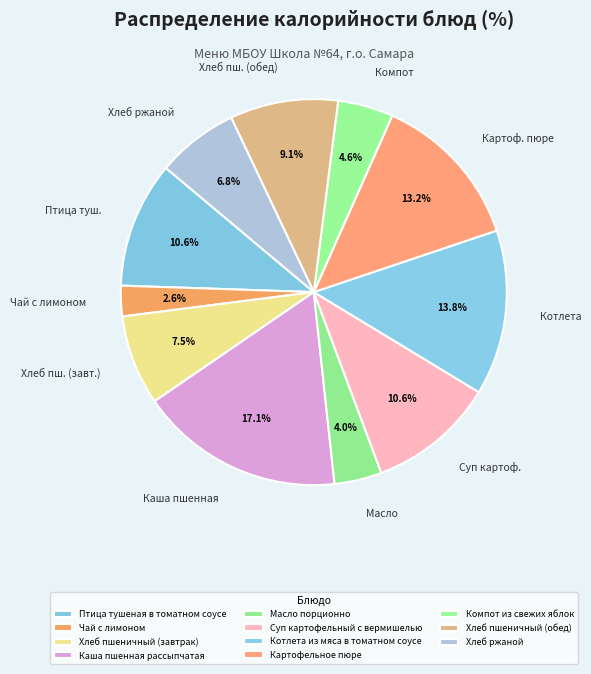

To the nearest percent, what is the difference between the largest and smallest slice percentages?

15%